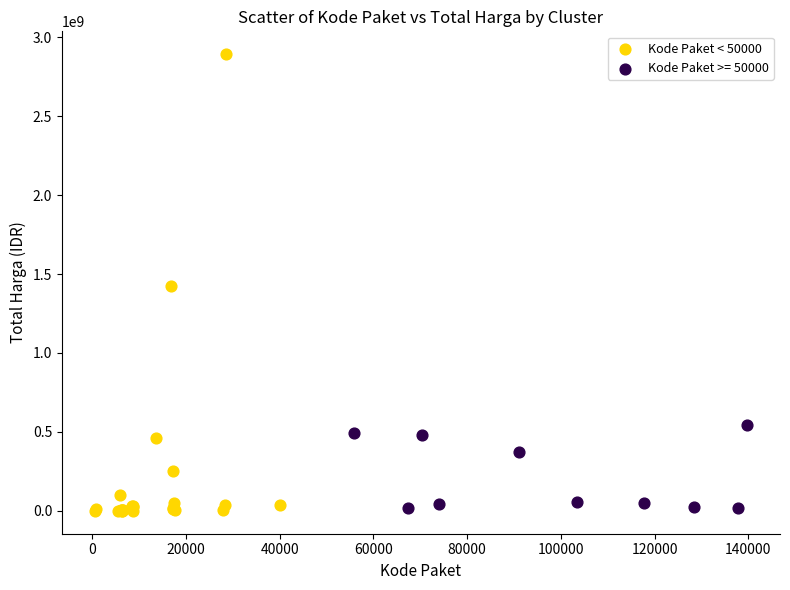

Which series reaches the maximum Y coordinate?

Kode Paket < 50000